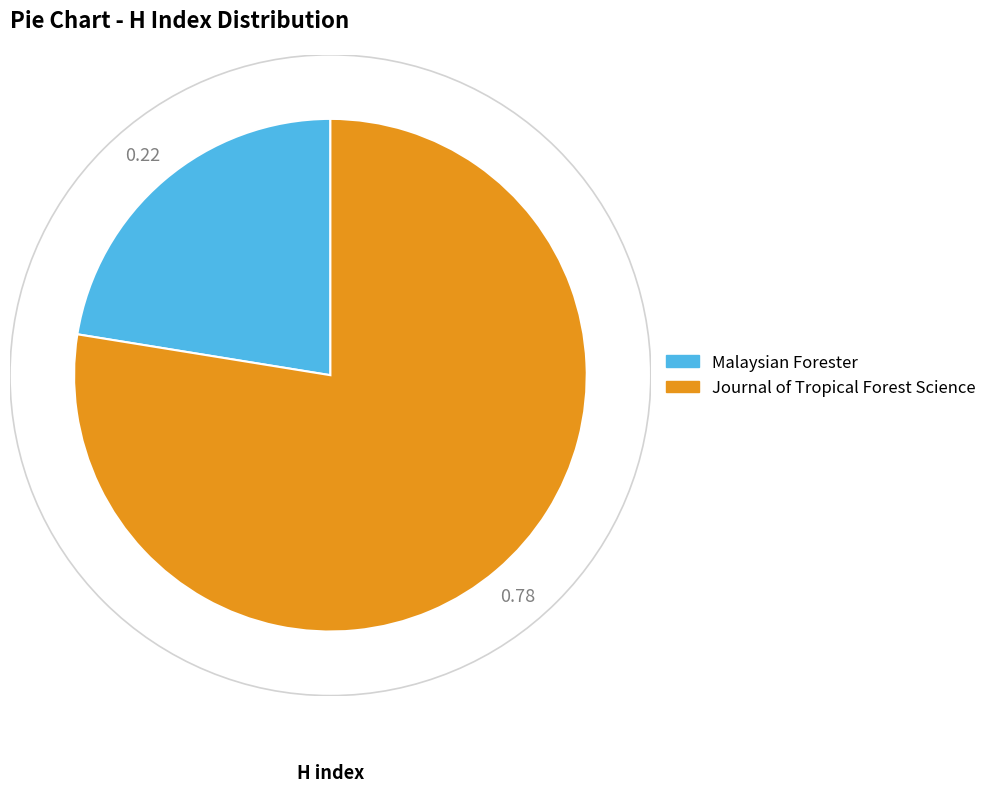

Between Journal of Tropical Forest Science and Malaysian Forester, which is larger?

Journal of Tropical Forest Science